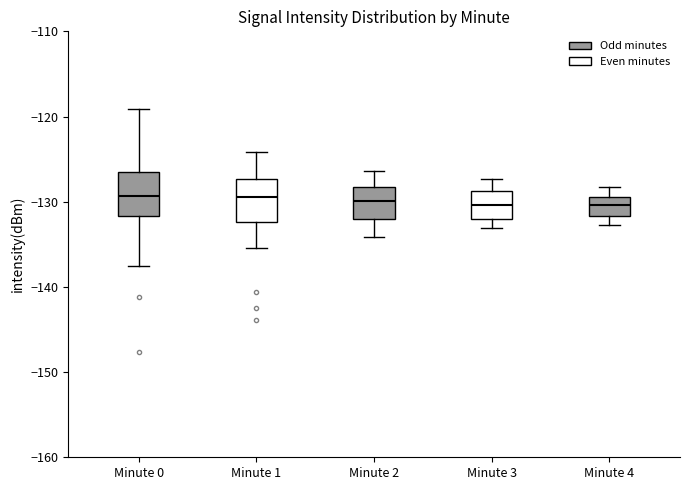

Reading left to right, transcribe this box plot: for each box, give where its median line is, the range the box spans, and where its two whiskers end, as read against the y-axis. The values are not printed on the chart, so give them approximately, as read against the axis.

Minute 0: median -129, box -132 to -126, whiskers -138 to -119
Minute 1: median -129, box -132 to -127, whiskers -135 to -124
Minute 2: median -130, box -132 to -128, whiskers -134 to -126
Minute 3: median -130, box -132 to -129, whiskers -133 to -127
Minute 4: median -130, box -132 to -129, whiskers -133 to -128